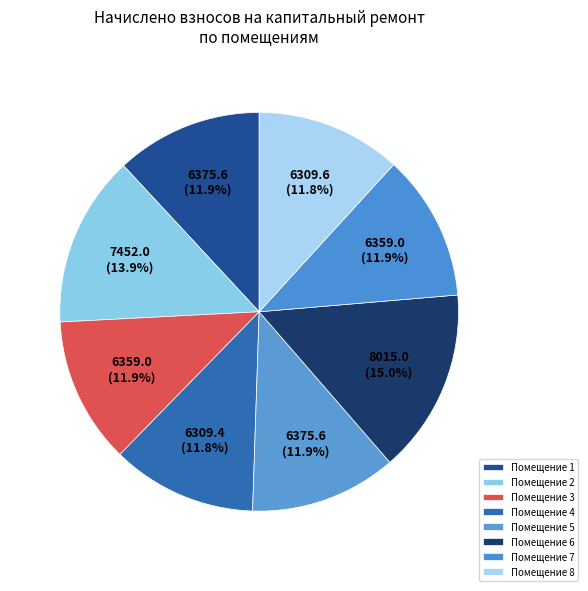

Count the number of slices in the pie.

8